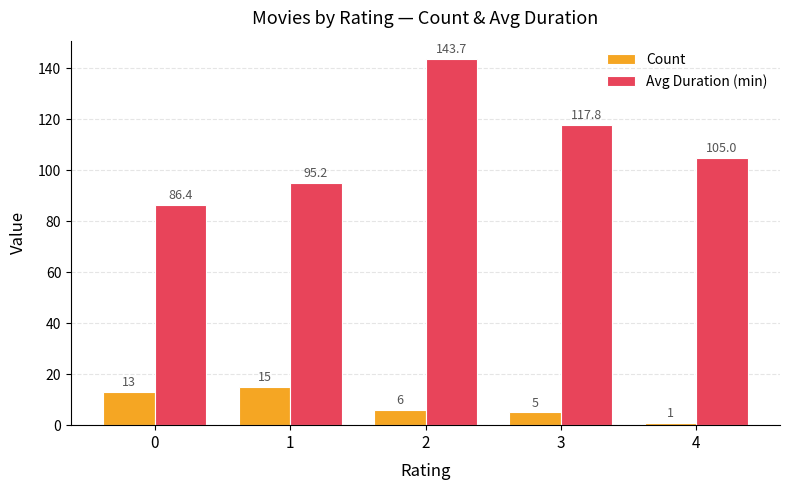

Between 2 and 3, which series saw the biggest shift?

Avg Duration (min)